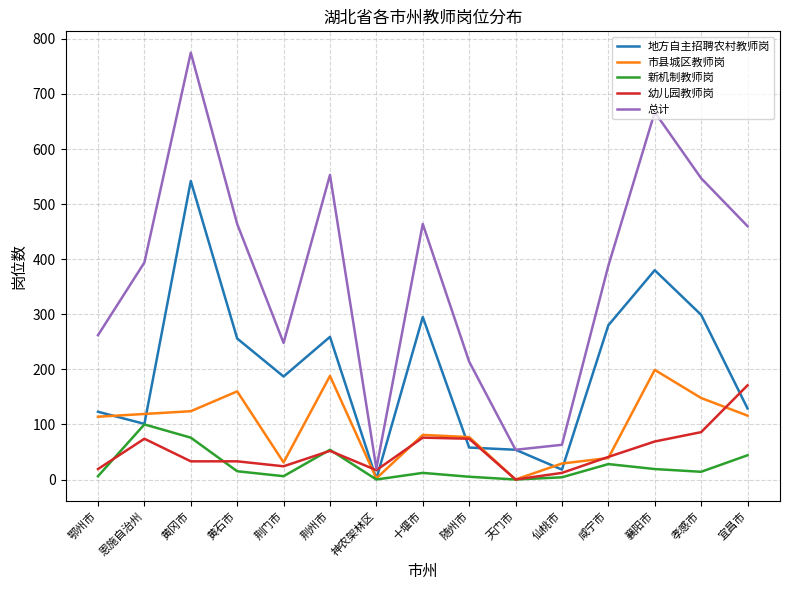

What is the greatest value displayed?

775